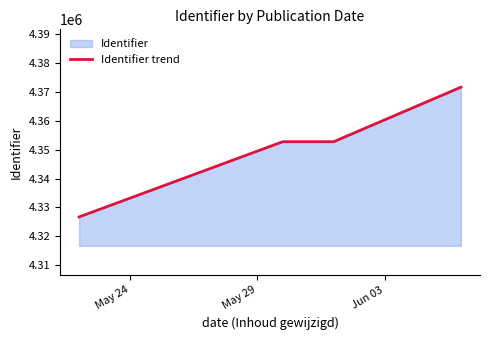

Reading left to right, transcribe all the data shown in this chart.

4326730	4352724	4352721	4371565